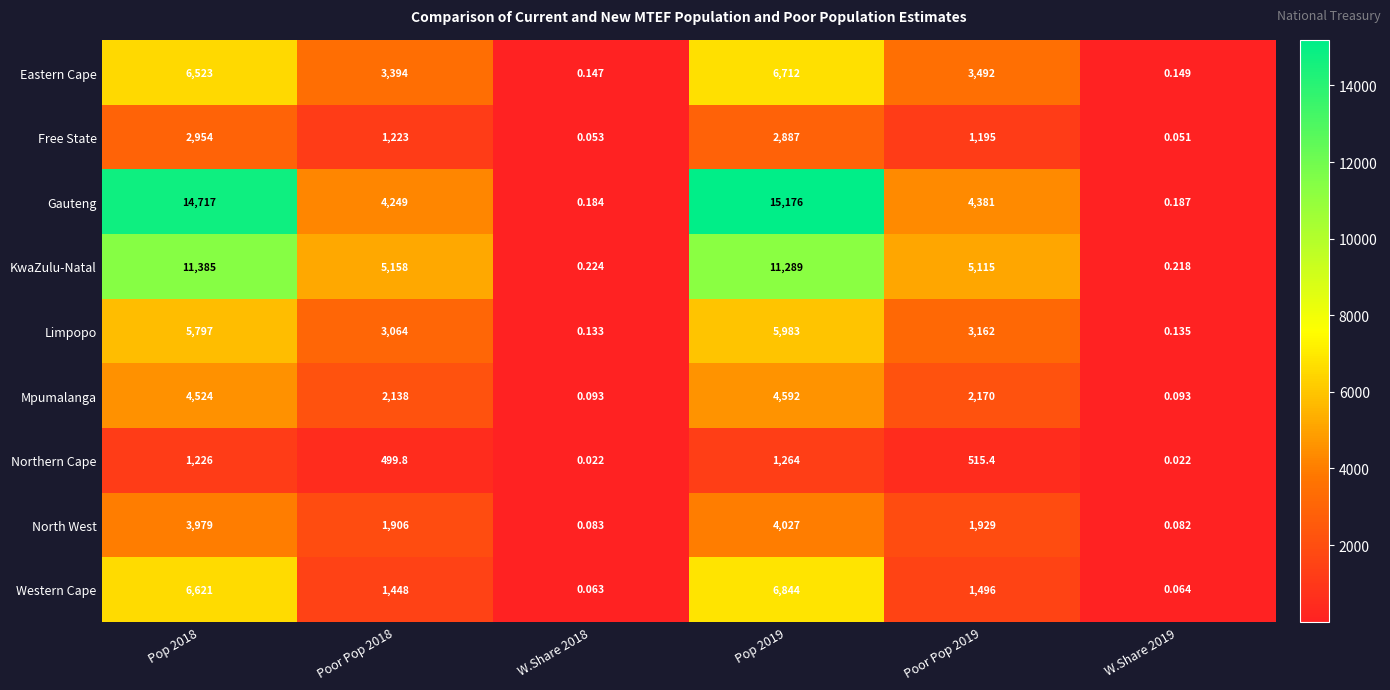

Rank the series at Poor Pop 2018 from lowest to highest value.

Northern Cape, Free State, Western Cape, North West, Mpumalanga, Limpopo, Eastern Cape, Gauteng, KwaZulu-Natal